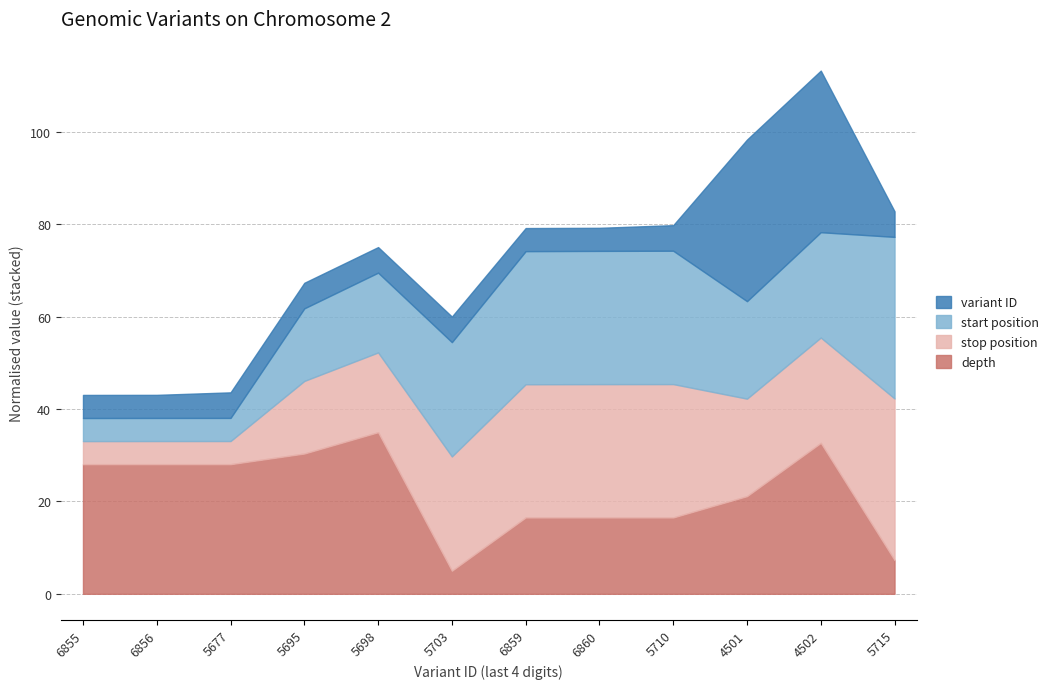

Reading left to right, transcribe all the data shown in this chart.

start: 31491086	31491088	31491089	31494517	31495016	31497408	31498712	31498721	31498730	31496243	31496787	31500687
stop: 31491086	31491089	31491090	31494518	31495017	31497409	31498720	31498728	31498731	31496244	31496788	31500688
depth: 23	23	23	24	26	13	18	18	18	20	25	14
variant ID: 135896855	135896856	136065677	136065695	136065698	136065703	135896859	135896860	136065710	145354501	145354502	136065715